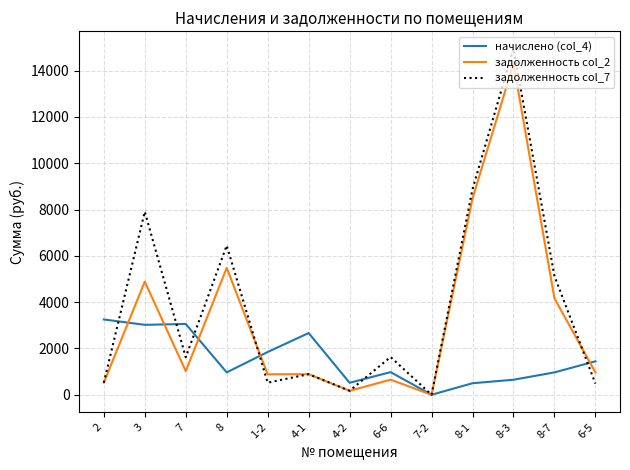

Which series changed the most between 6-6 and 8-7?

задолженность col_2